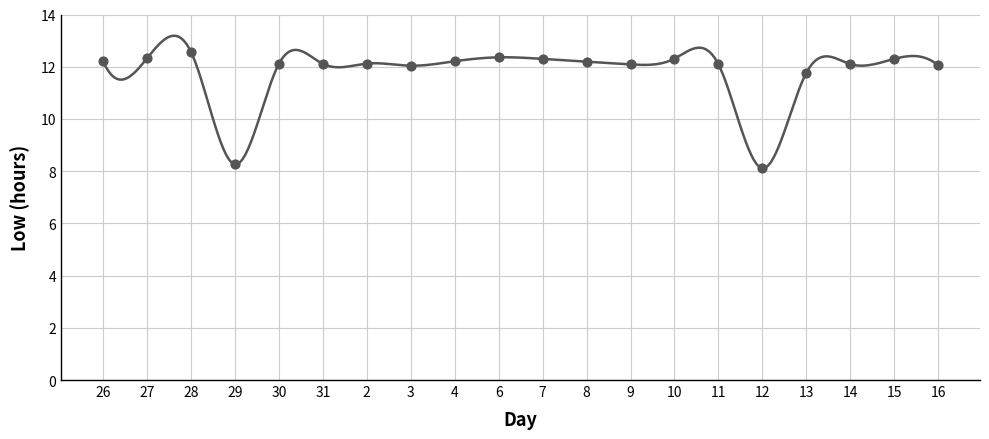

What is the range of Y values (max minus min)?

4.5